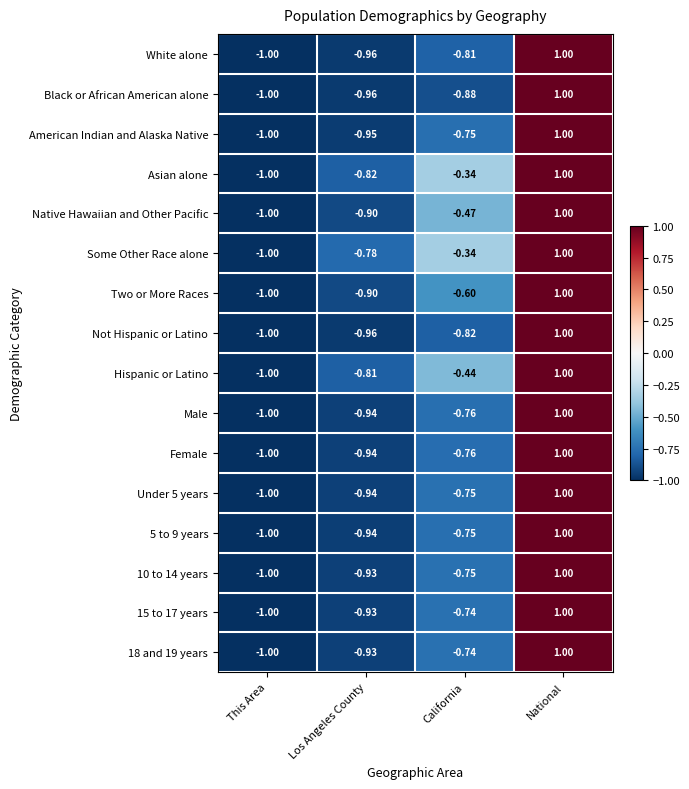

Which series has the largest total across all categories?

Some Other Race alone